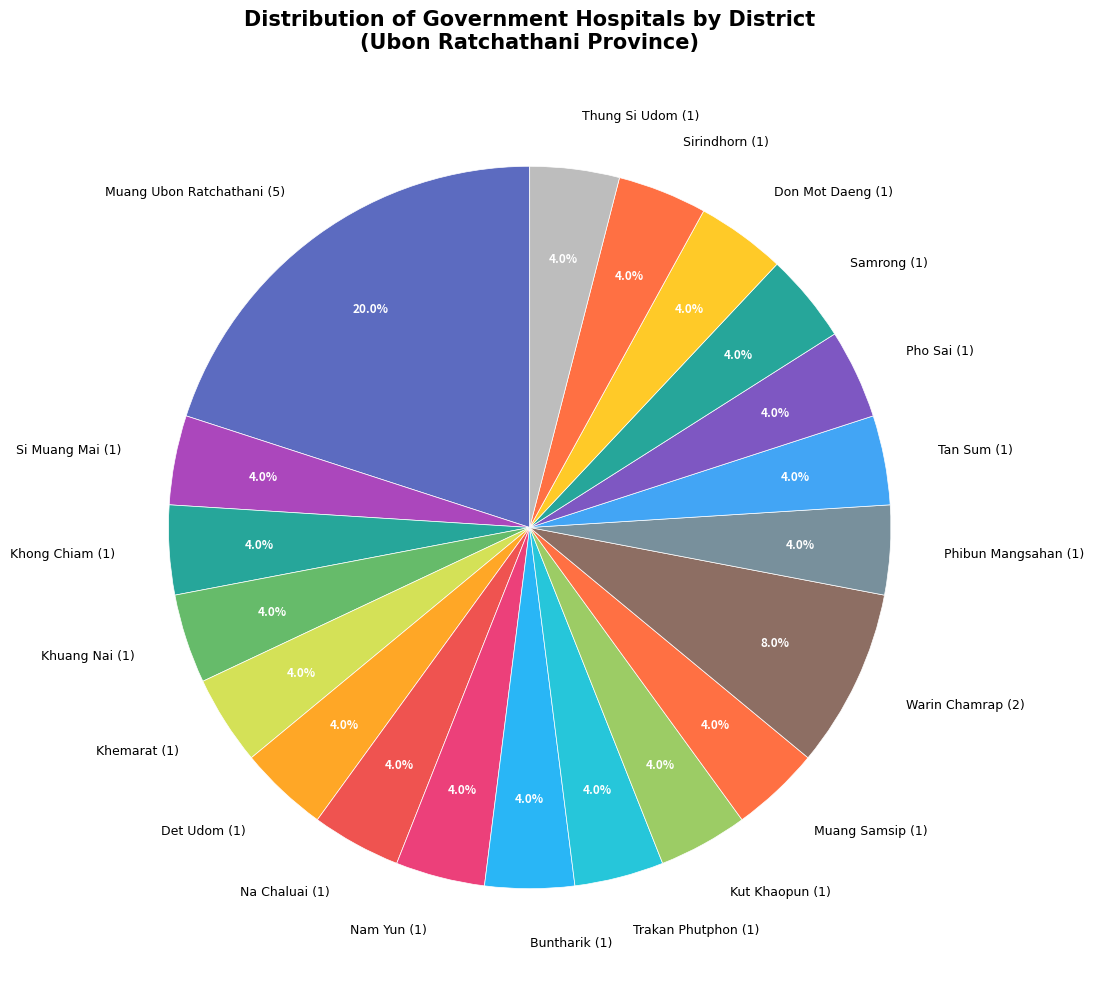

To the nearest percent, what percentage of the pie is Tan Sum (1)?

4%